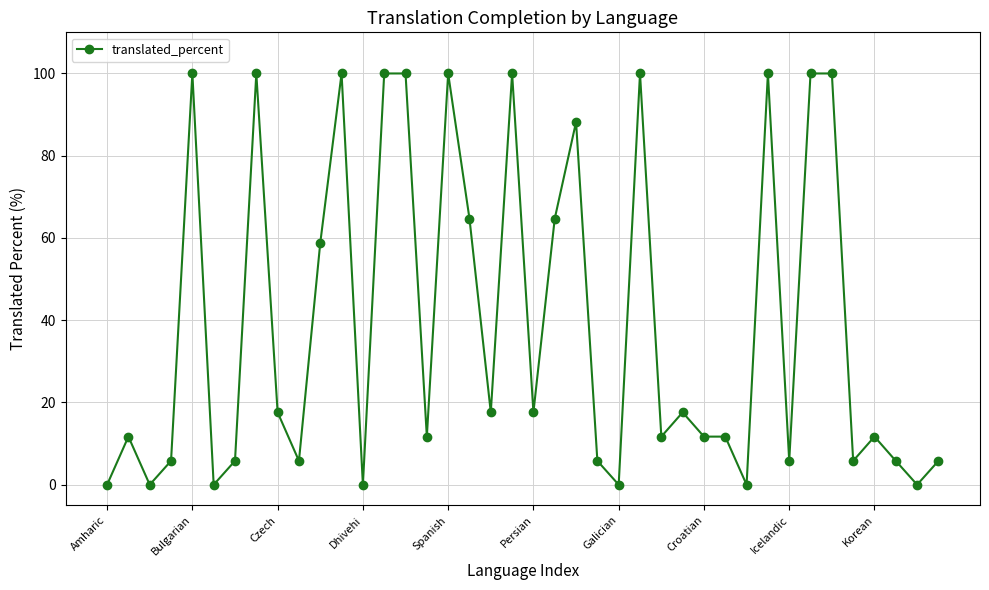

True or false: there are more than 0 points higher than both neighbors.

True